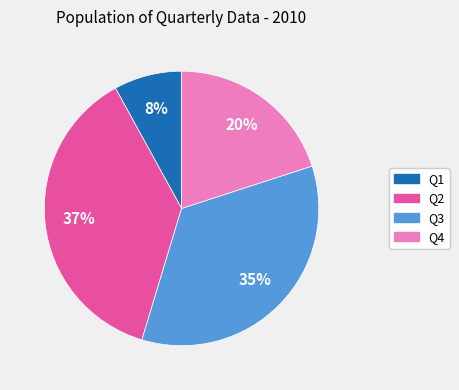

To the nearest percent, what is the combined percentage of Q1 and Q3?

43%